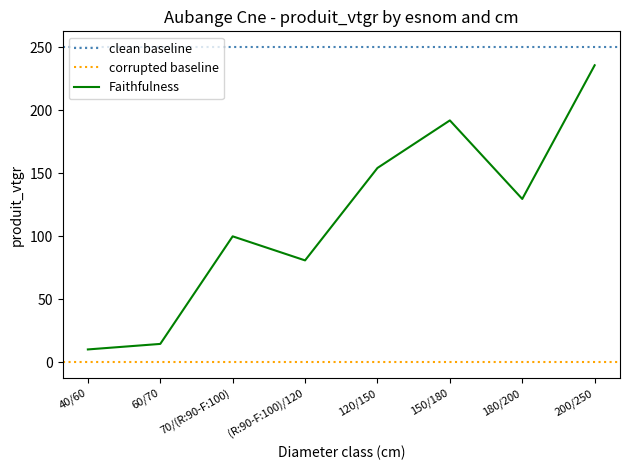

At which category does FRENE reach its first local peak?

70/(R:90-F:100)